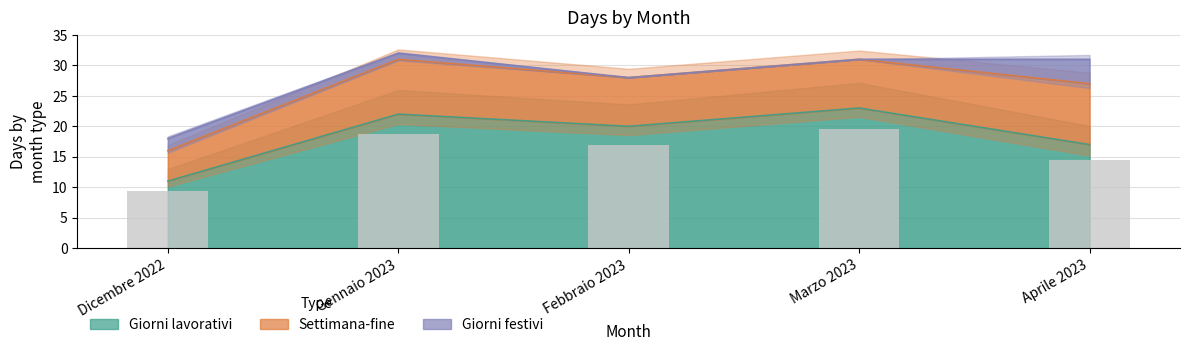

What position from the right is Marzo 2023?

2